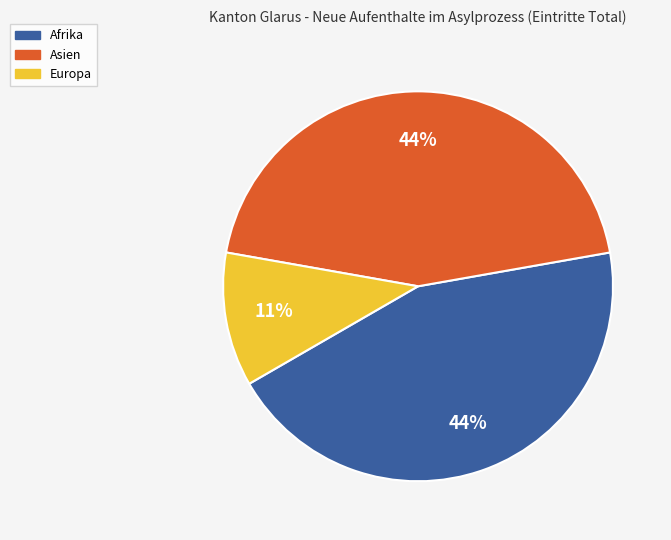

Is there a majority slice in this chart?

No